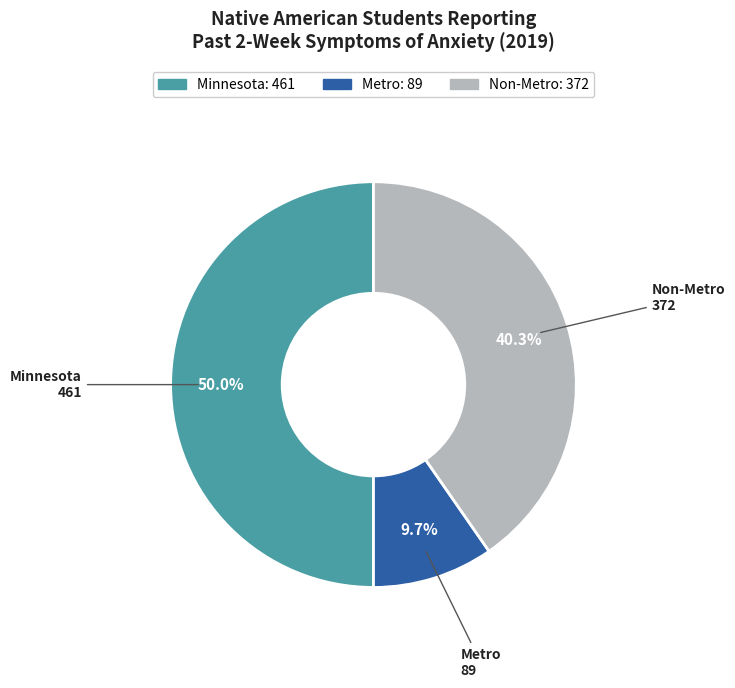

Does Metro represent more than half of the total?

No